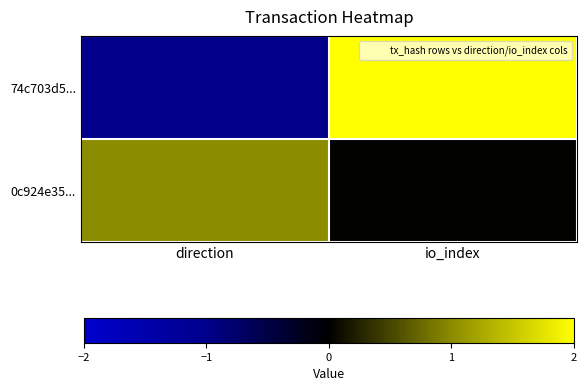

Reading right to left, extract all data points from this chart.

74c703d5...: io_index=44	direction=-1
0c924e35...: io_index=0	direction=1